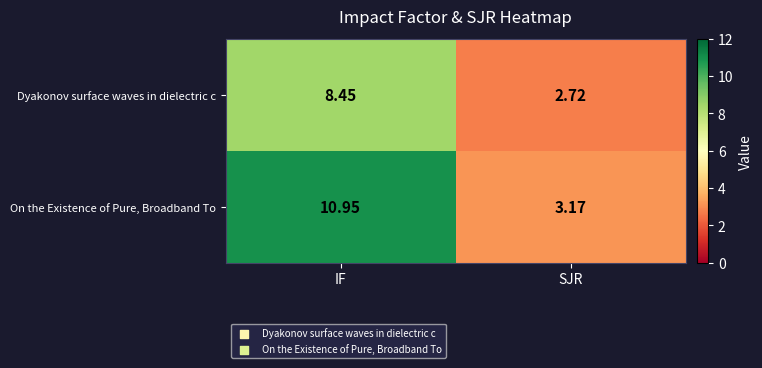

At which label does Dyakonov surface waves in dielectric c first exceed 8?

IF